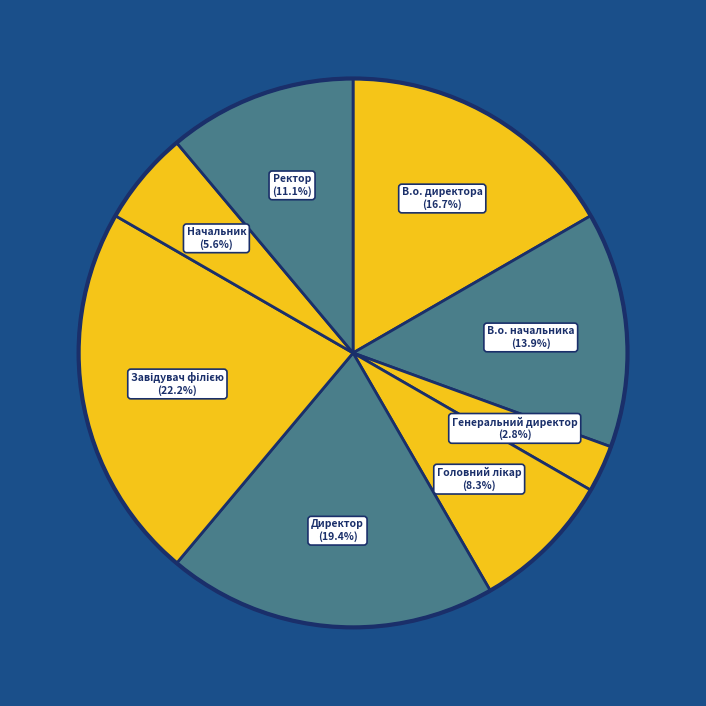

Is there a majority slice in this chart?

No